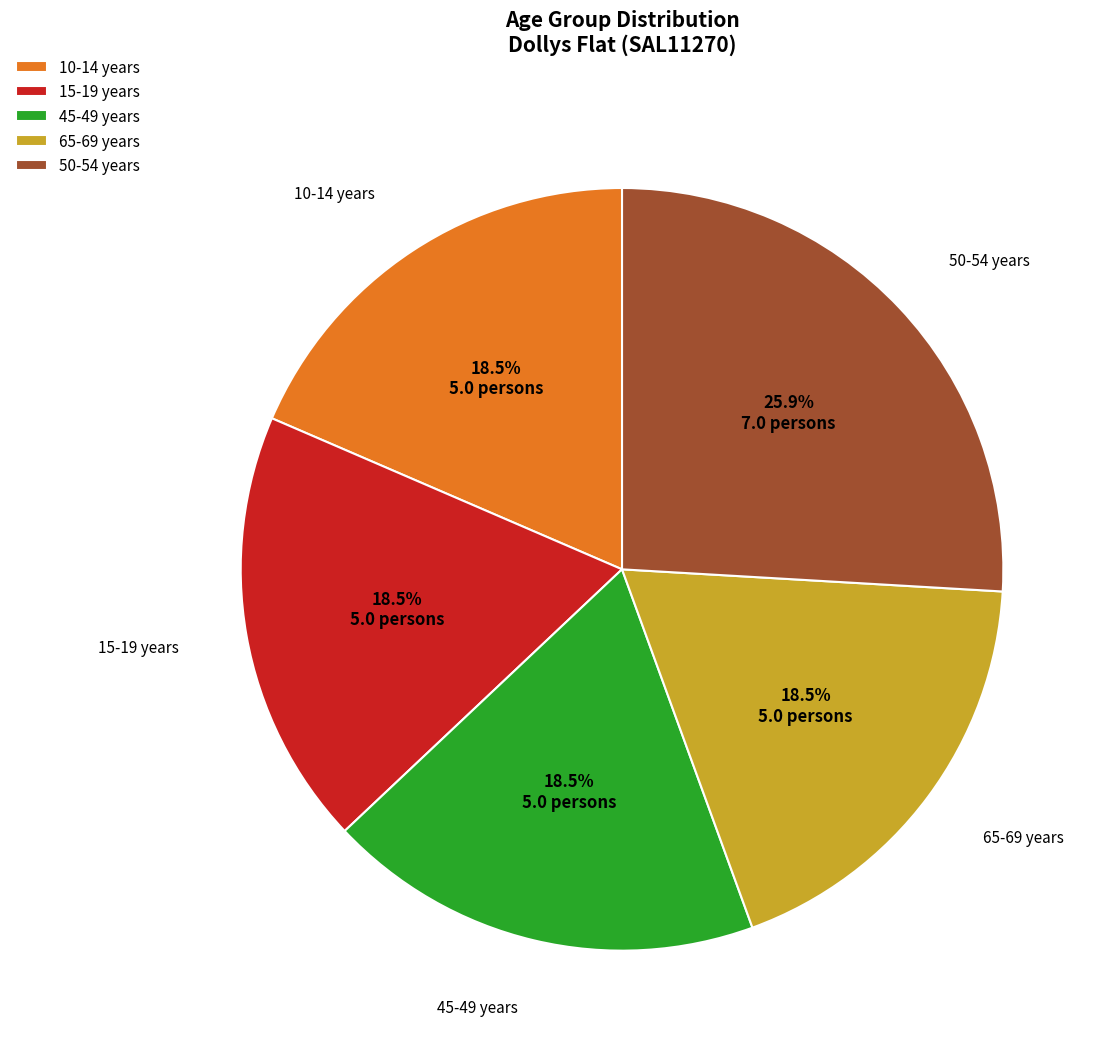

Which category has the biggest portion of the pie?

50-54 years